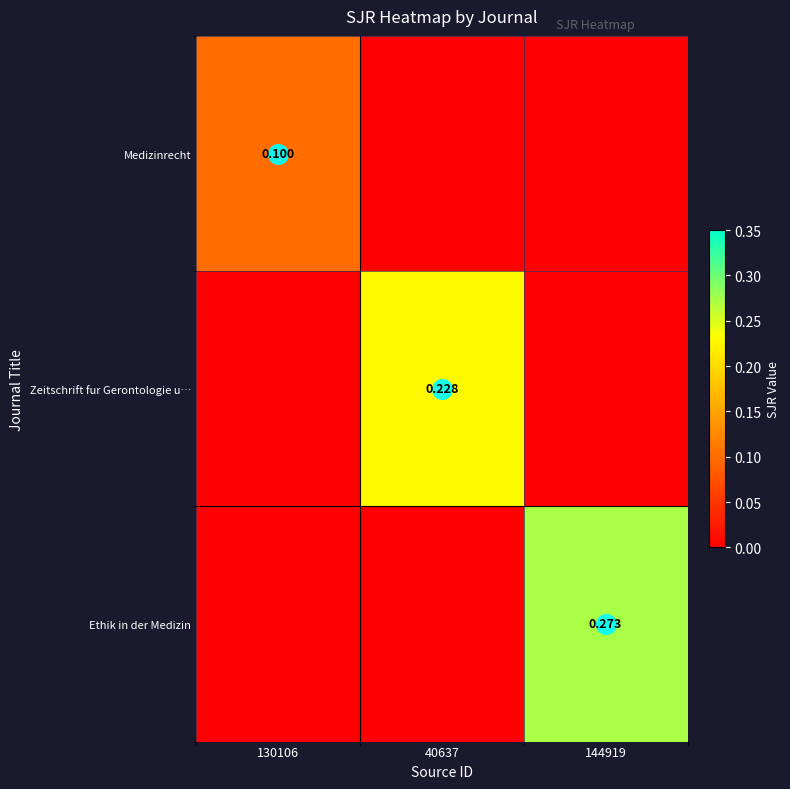

Count the number of data series in this chart.

3